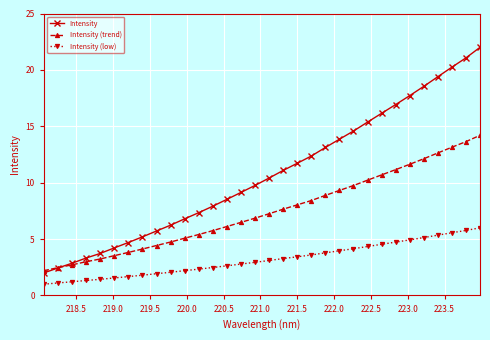

List the series in order of their peak value, highest first.

Intensity, Intensity (trend), Intensity (low)